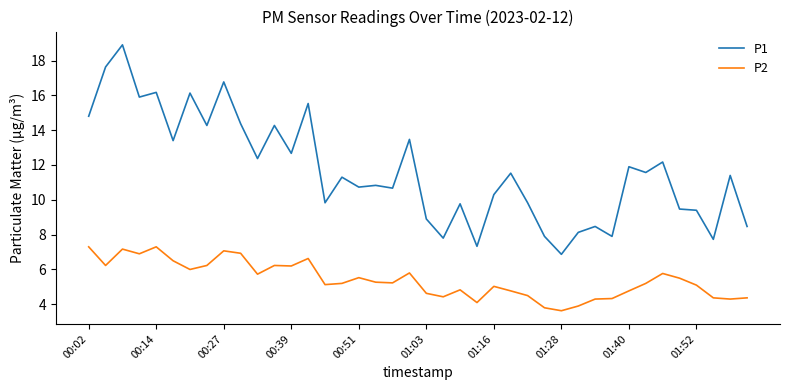

What is the difference between the second highest and minimum values in the P1 series?

10.8